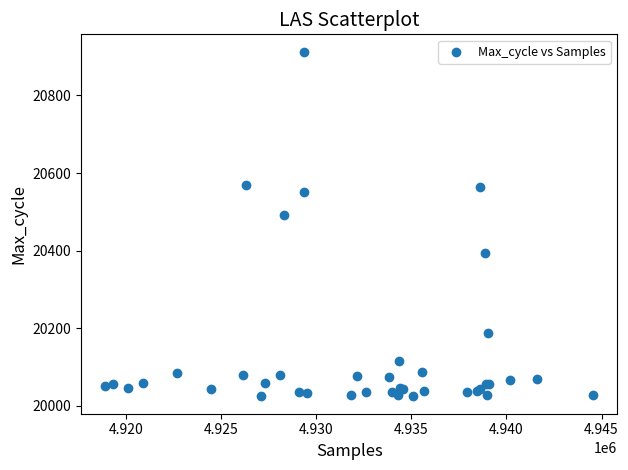

What Y value in the scatter plot is closest to 20468?

20492